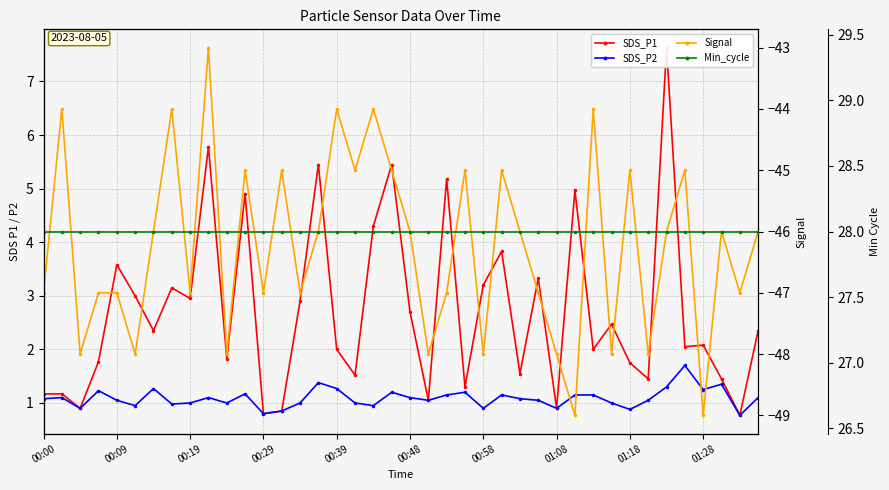

What are all the series names shown in the legend?

SDS_P1, SDS_P2, Signal, Min_cycle